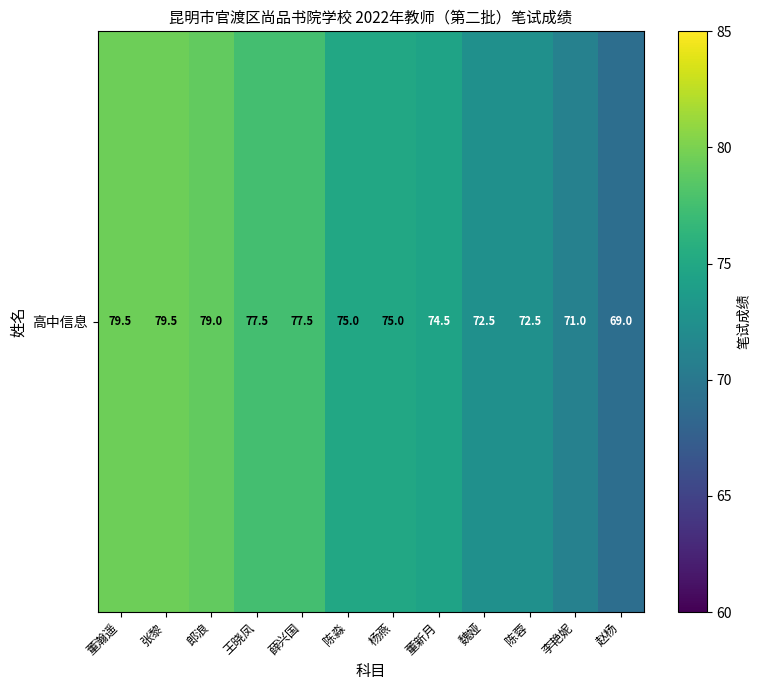

Rank the categories by value from highest to lowest.

董瀚遥, 张黎, 郎浪, 王晓凤, 薛兴国, 陈淼, 杨燕, 董新月, 魏娅, 陈蓉, 李艳妮, 赵杨